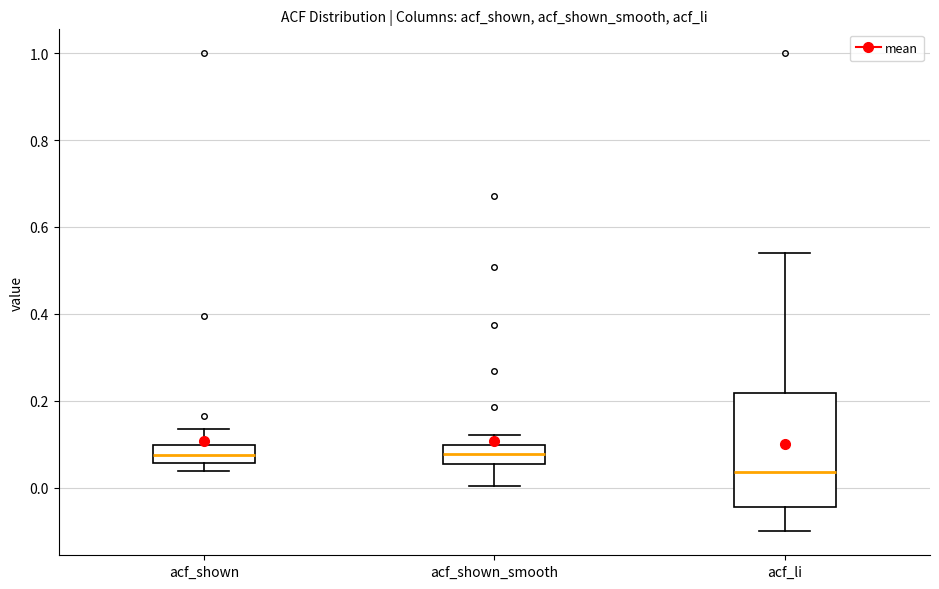

Reading left to right, transcribe this box plot: for each box, give where its median line is, the range the box spans, and where its two whiskers end, as read against the y-axis. The values are not printed on the chart, so give them approximately, as read against the axis.

acf_shown: median 0.08, box 0.06 to 0.10, whiskers 0.04 to 0.14
acf_shown_smooth: median 0.08, box 0.06 to 0.10, whiskers 0.00 to 0.12
acf_li: median 0.04, box -0.04 to 0.22, whiskers -0.10 to 0.54